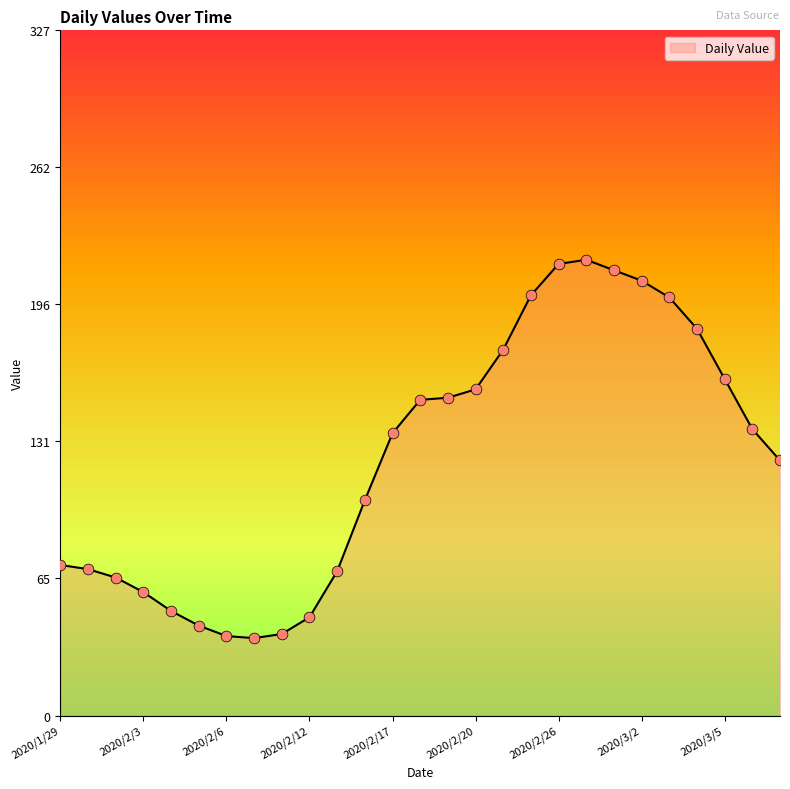

What is the greatest value displayed?

218